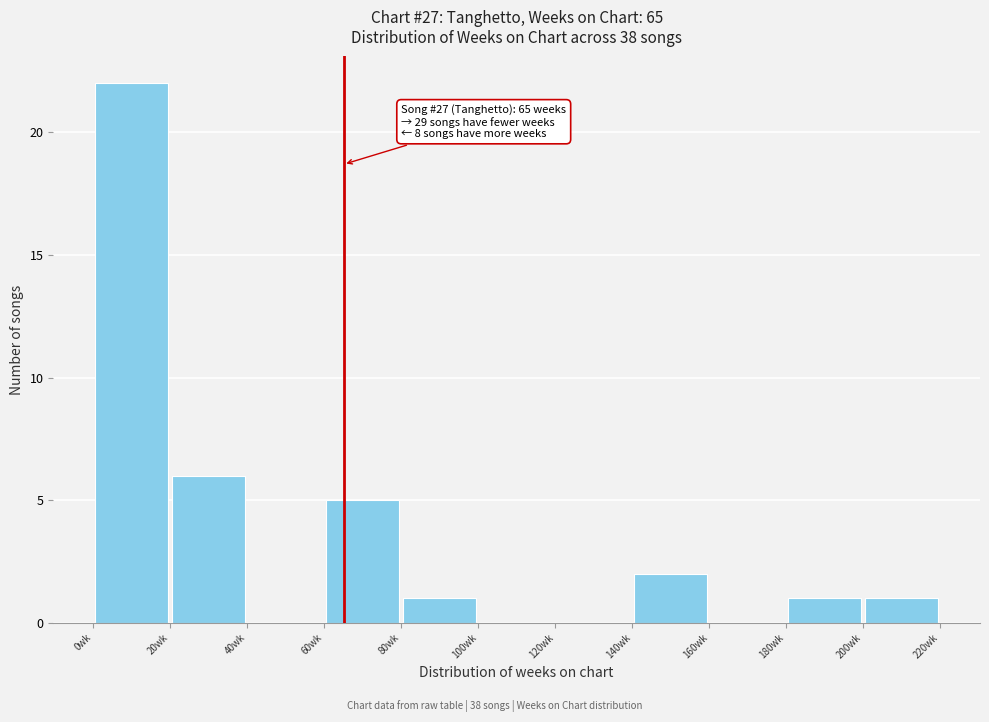

Over which range of the x-axis is the bar tallest?

0 to 20